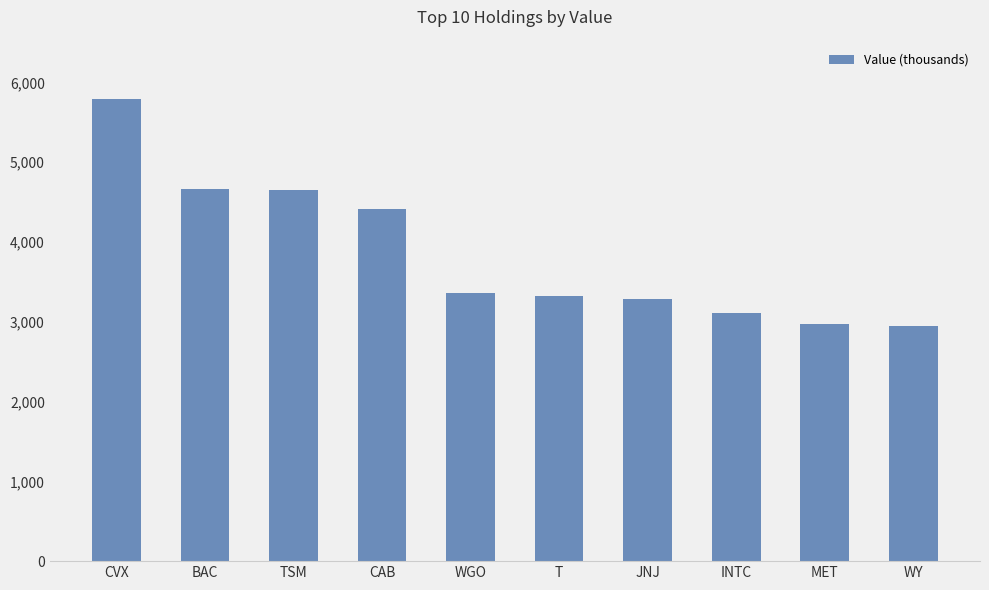

What is the sum of all values?

38508000